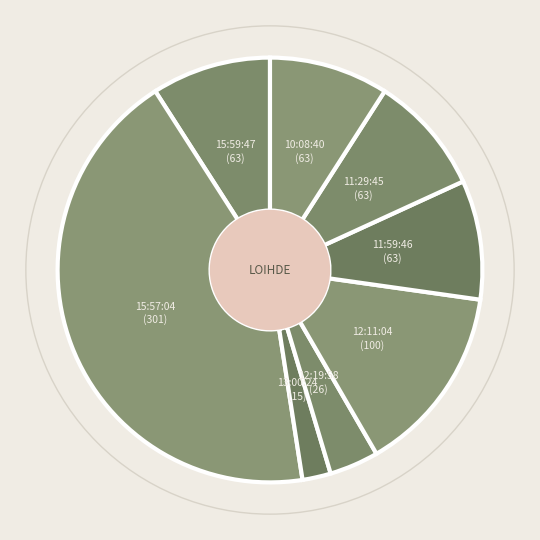

Is there a majority slice in this chart?

No